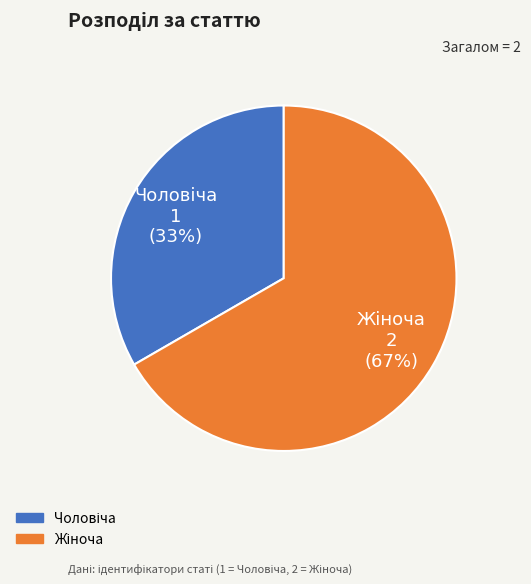

Is there a majority slice in this chart?

Yes